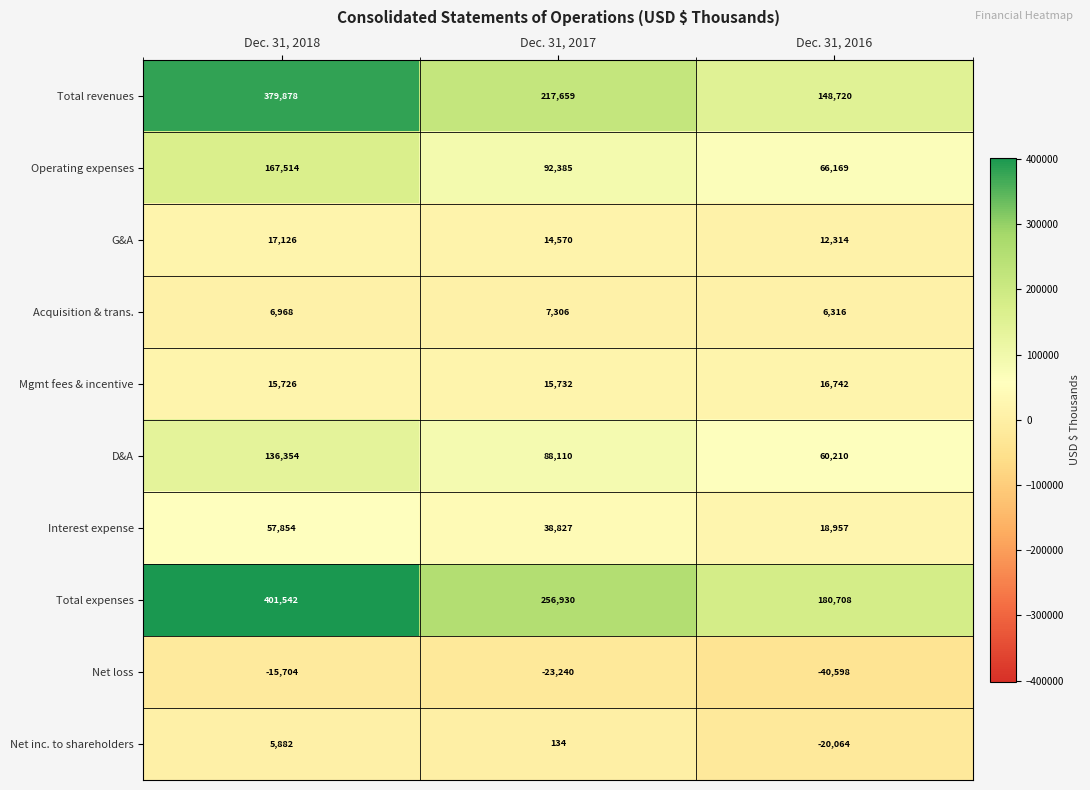

What is the total value across all series at Dec. 31, 2016?

449474